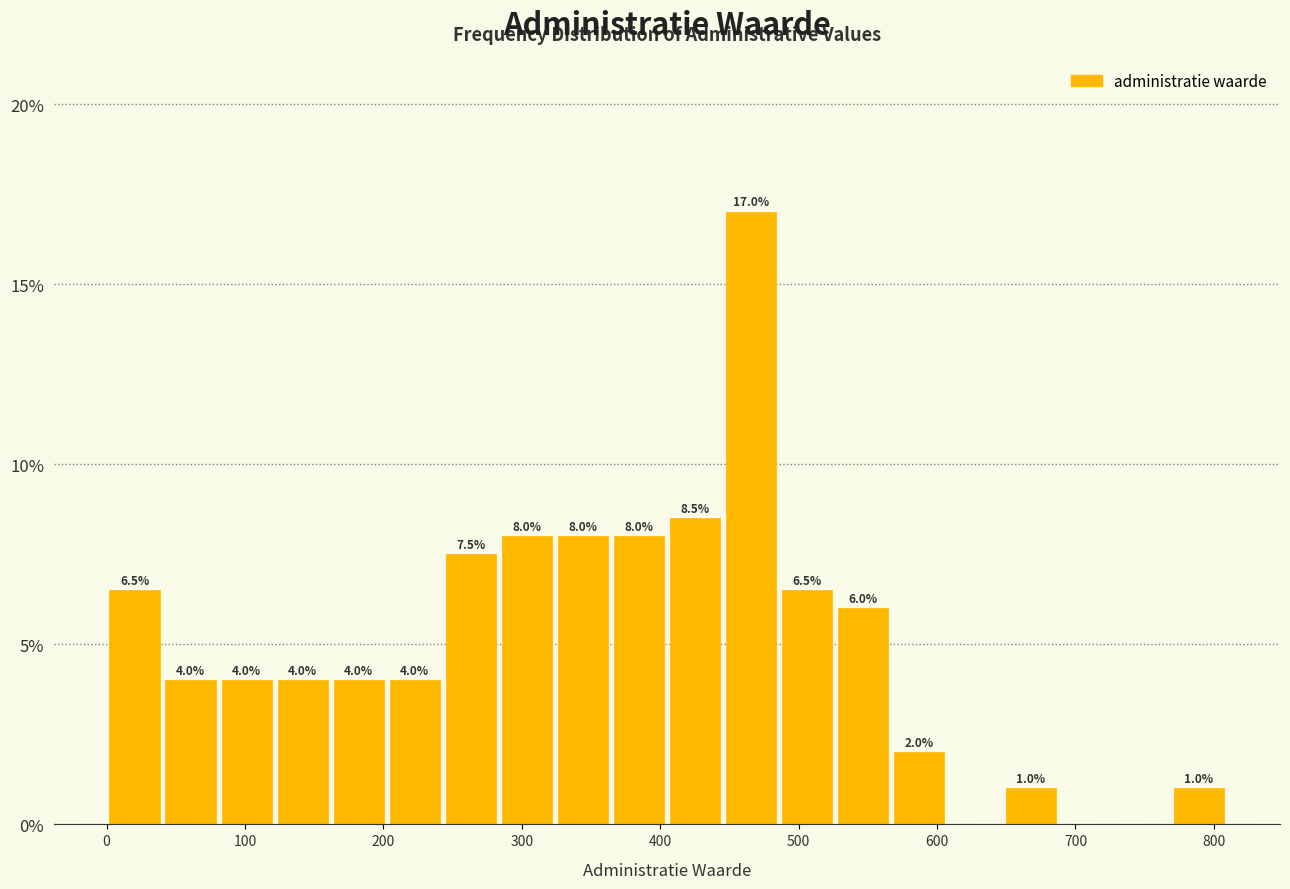

Over which range of the x-axis is the bar tallest?

450 to 490